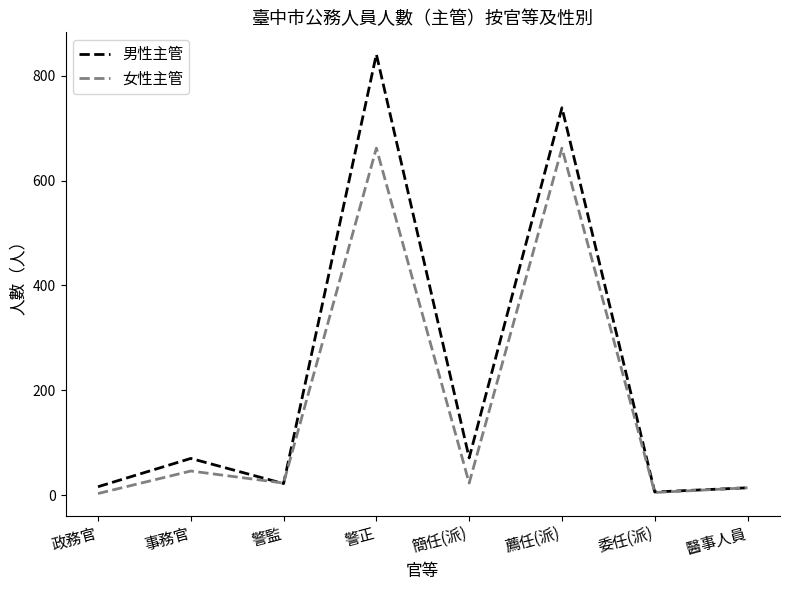

In 男性主管, how many points are lower than both neighbors (excluding endpoints)?

3